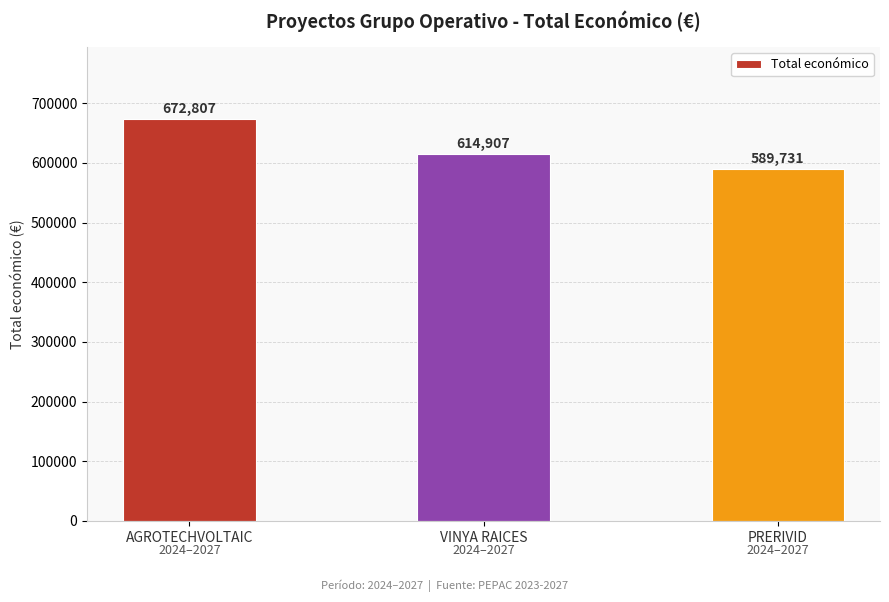

What is the difference between the second highest and minimum values?

25176